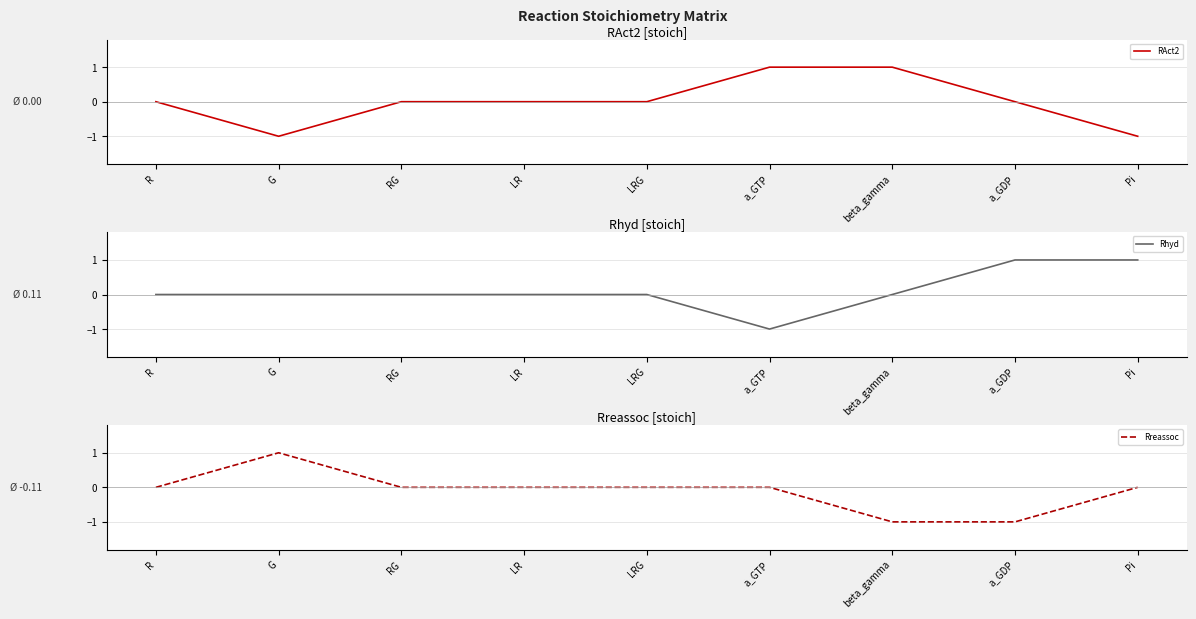

Reading left to right, what are all the values shown in this chart?

RAct2: 0	-1	0	0	0	1	1	0	-1
Rhyd: 0	0	0	0	0	-1	0	1	1
Rreassoc: 0	1	0	0	0	0	-1	-1	0